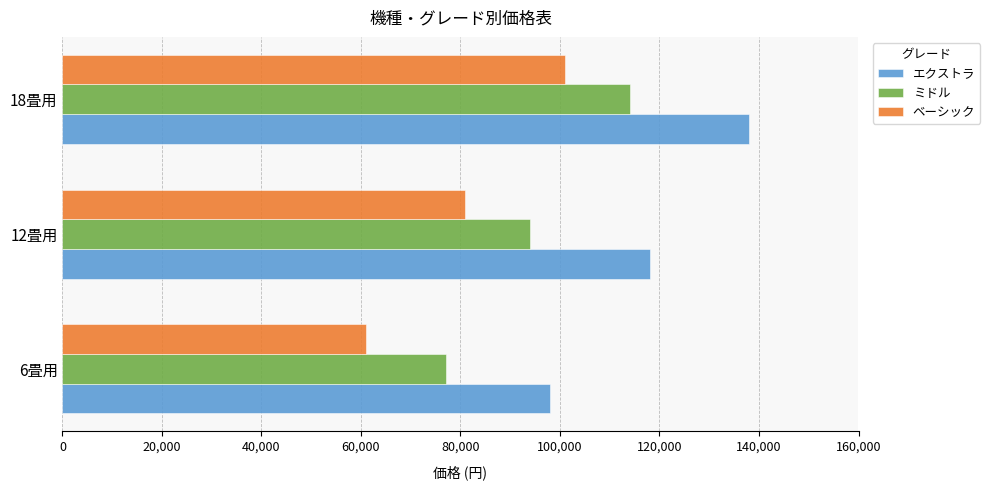

What is the difference between the maximum and minimum values in the ベーシック series?

40000